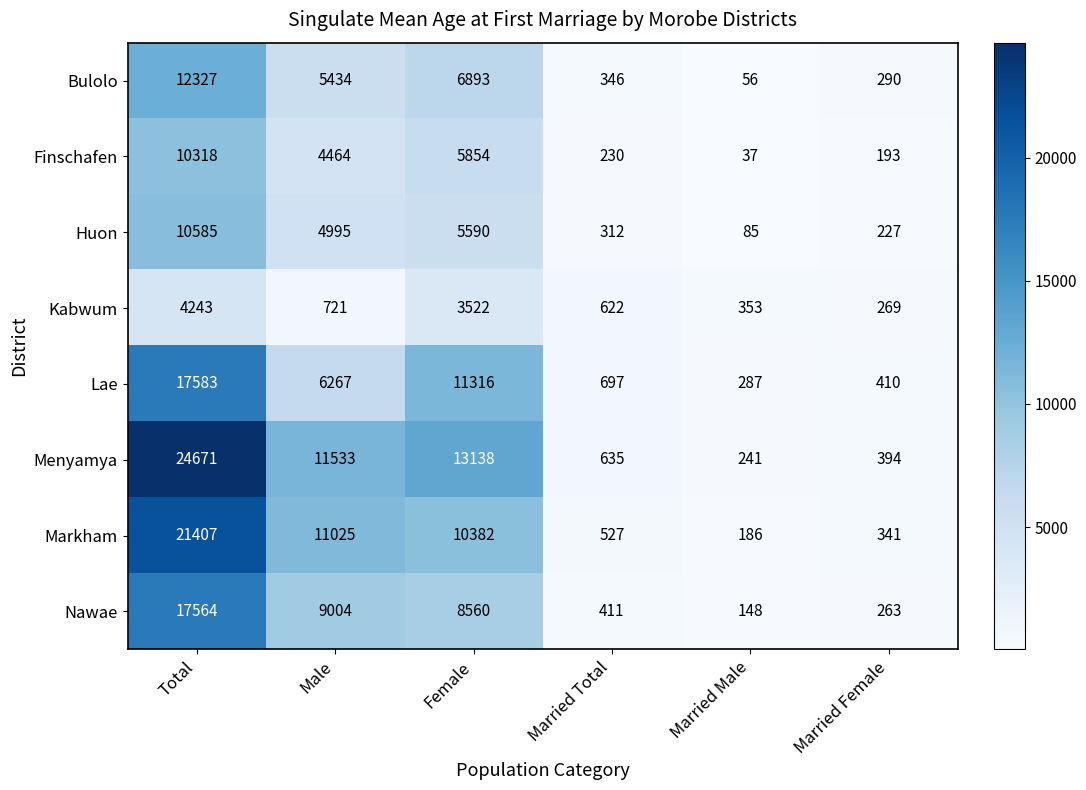

The value of Bulolo at Total is 12327. True or false?

True